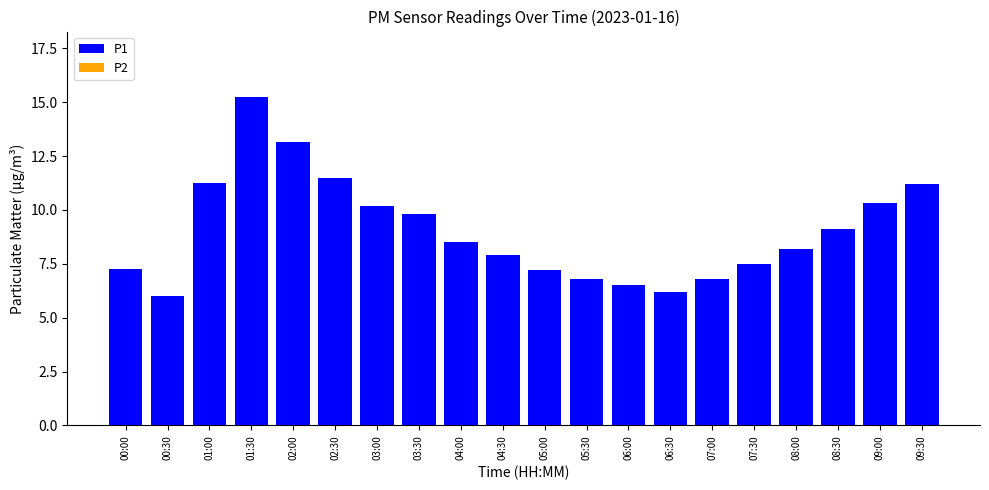

What is the average value of the P2 series?

3.6